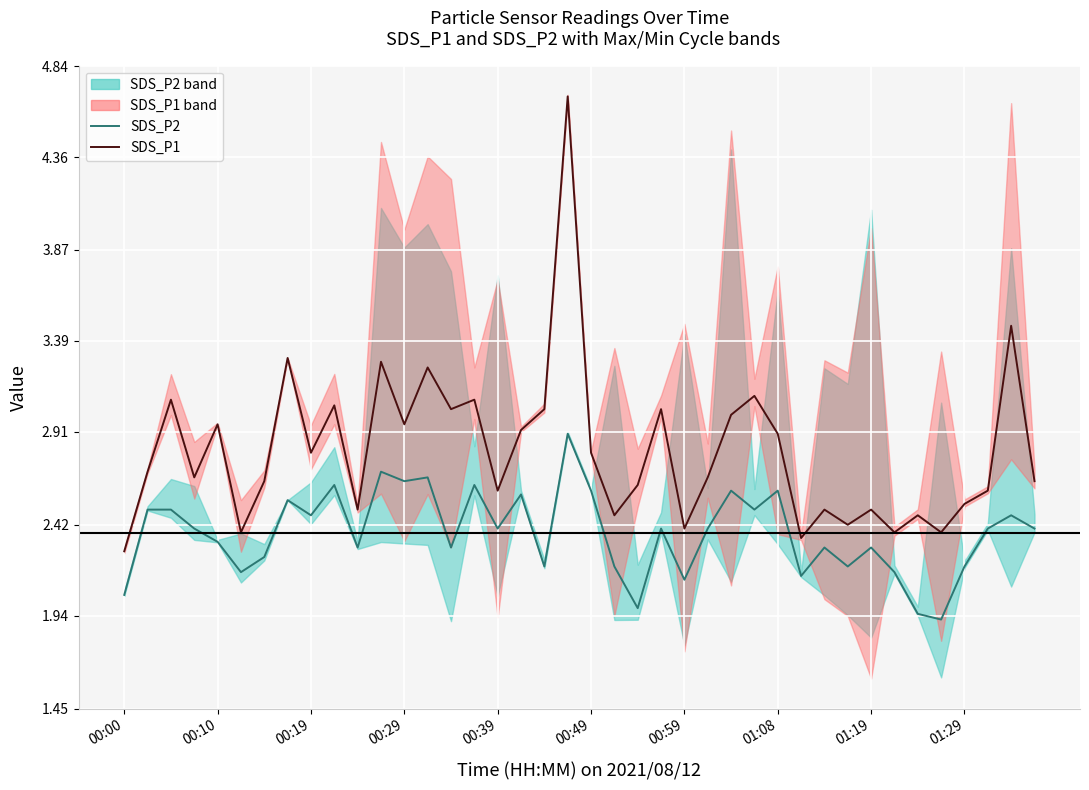

What are all the series names shown in the legend?

SDS_P2, SDS_P1